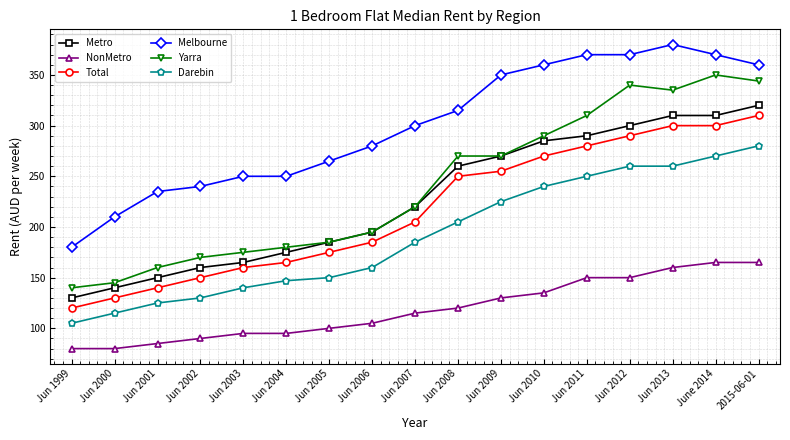

Between Jun 1999 and Jun 2002, which series saw the biggest shift?

Melbourne